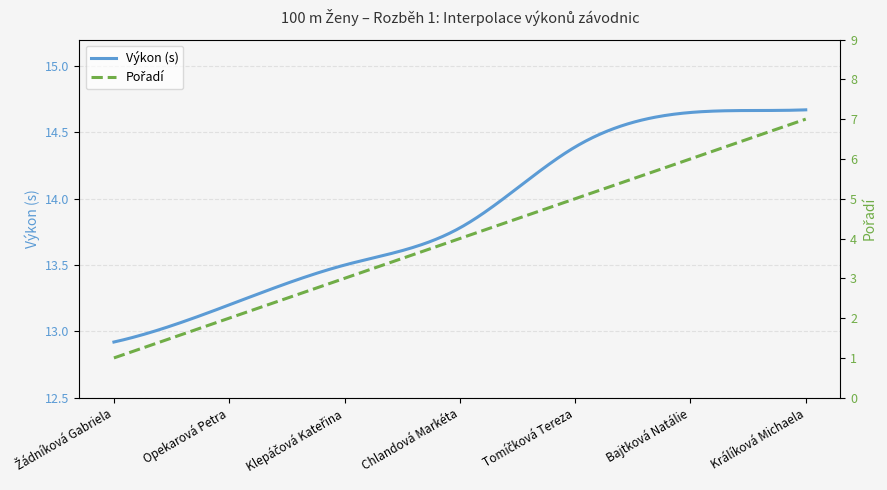

What is the label of the 4th point from the right?

Chlandová Markéta